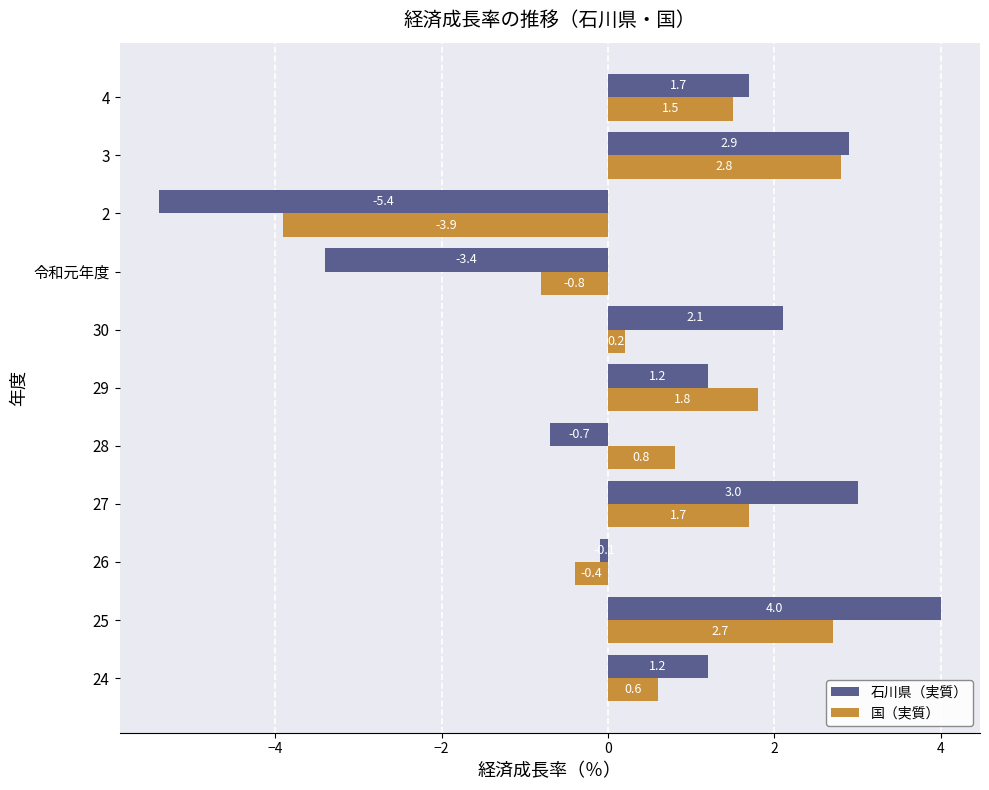

List the series in order of their overall mean, lowest first.

石川県（実質）, 国（実質）